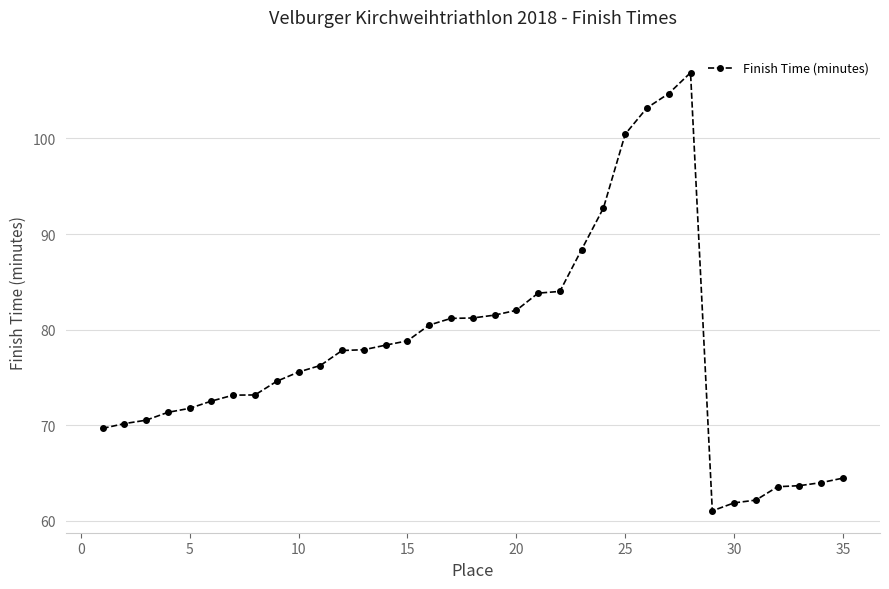

True or false: the data has more than 0 interior local peaks.

True